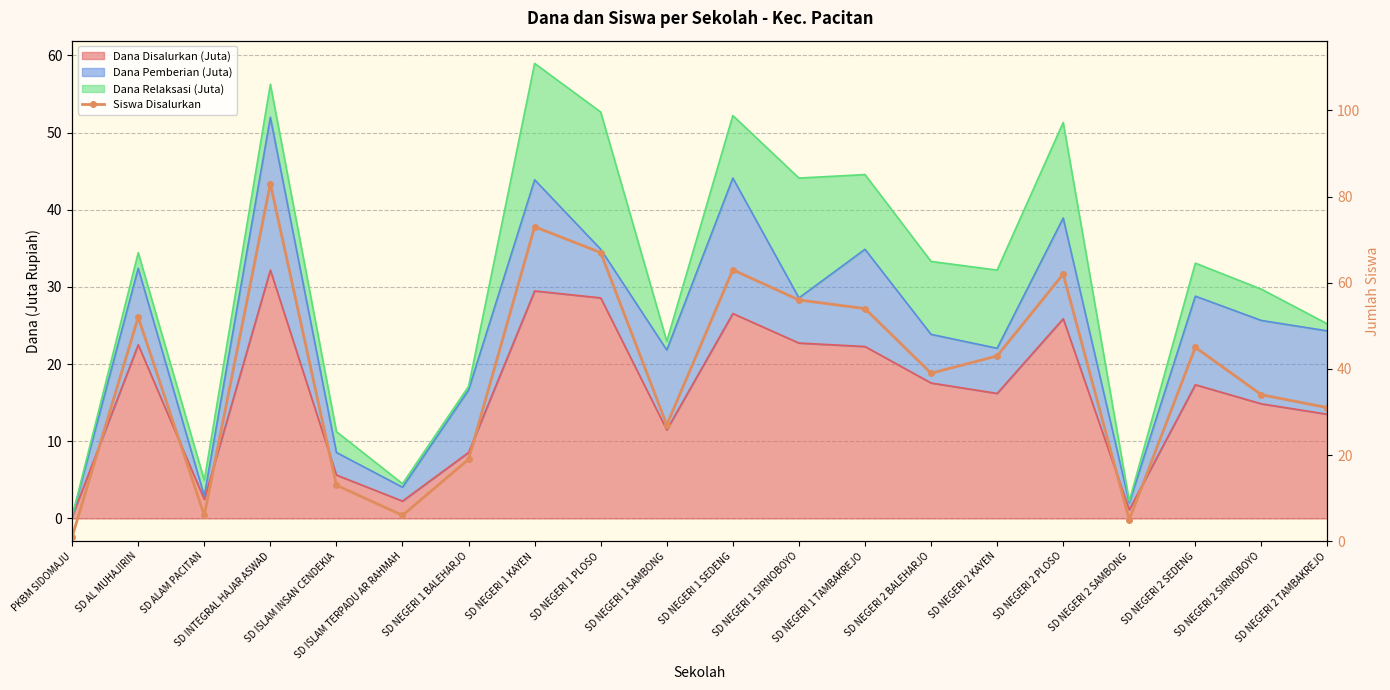

Is it true that the value at SD NEGERI 2 KAYEN is 9?

False